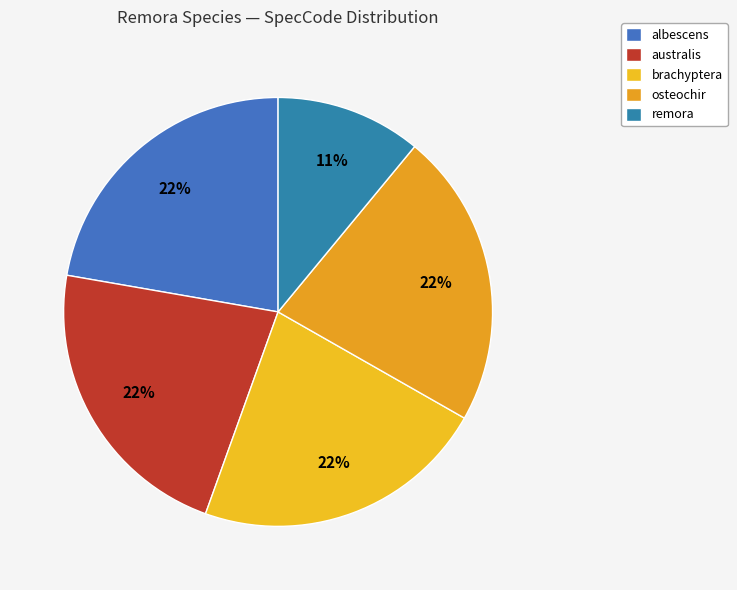

To the nearest percent, what is the average slice percentage?

20%